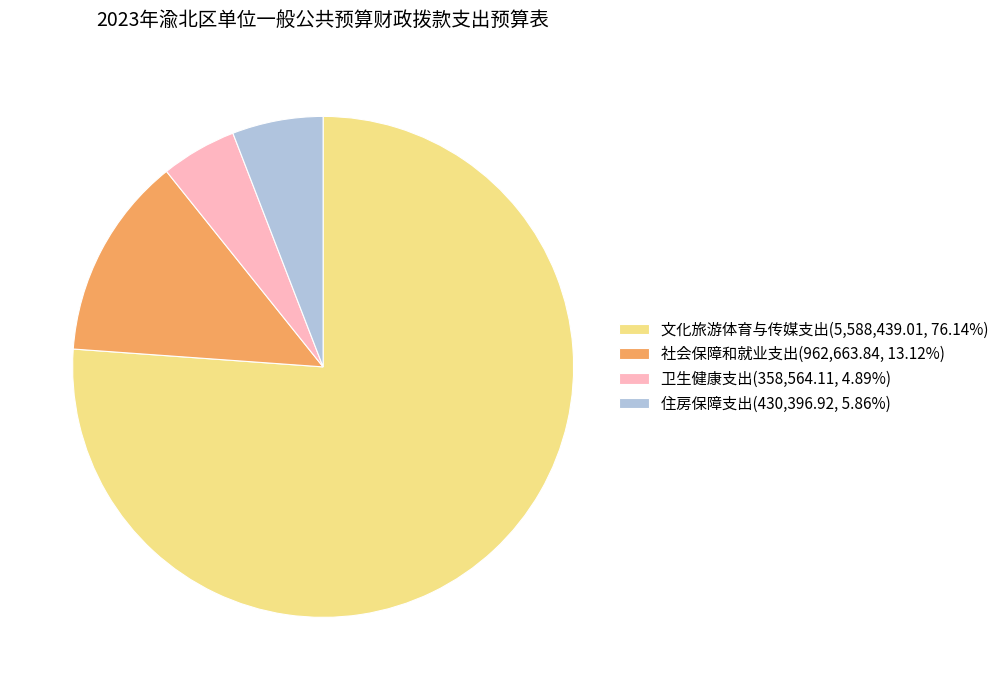

Is it true that 卫生健康支出 is 5% of the pie?

True